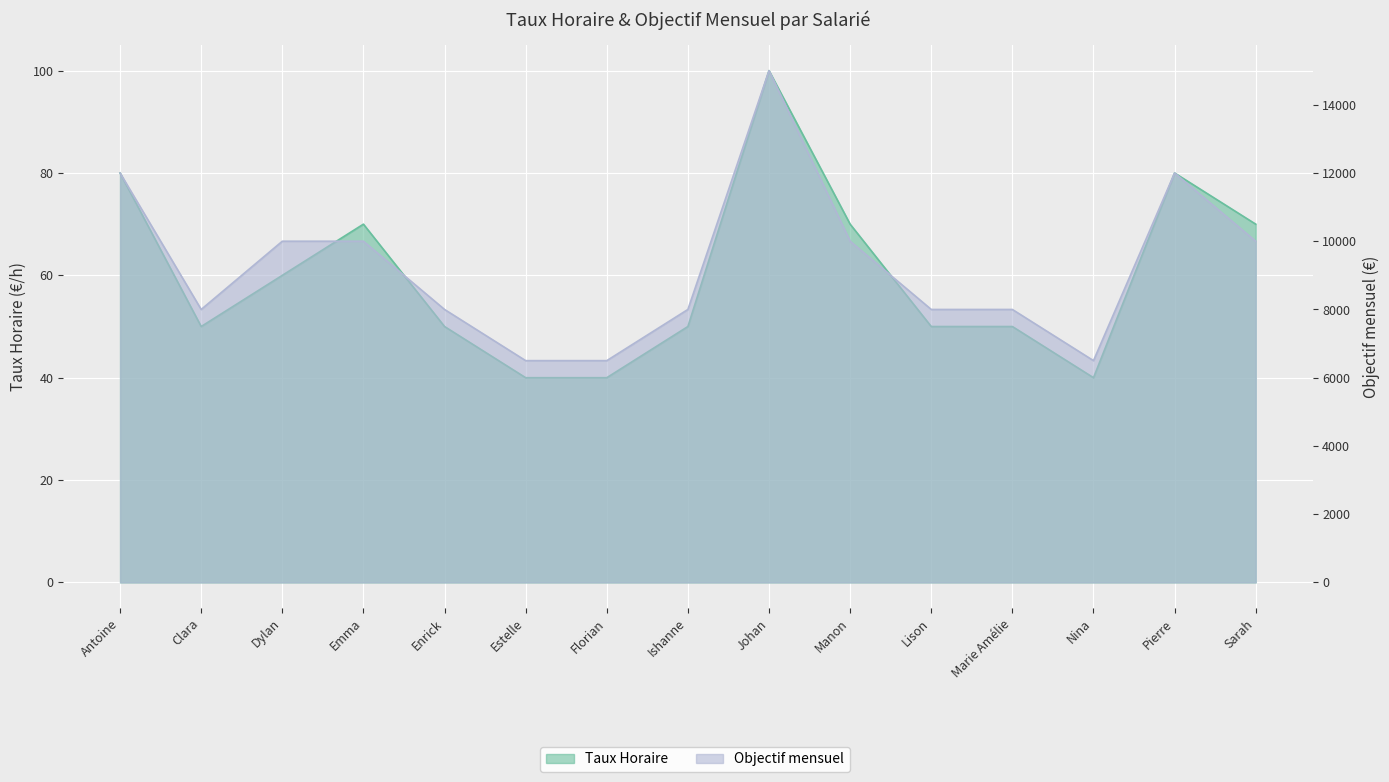

Count the Taux Horaire values in the range 50 to 70.

9